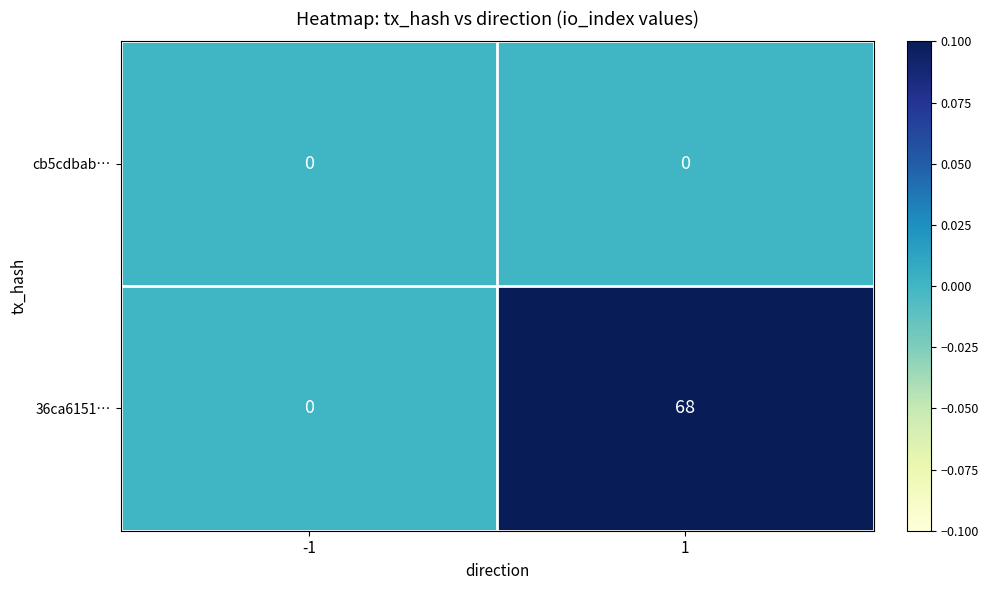

Is it true that cb5cdbab… equals 0 at -1?

True